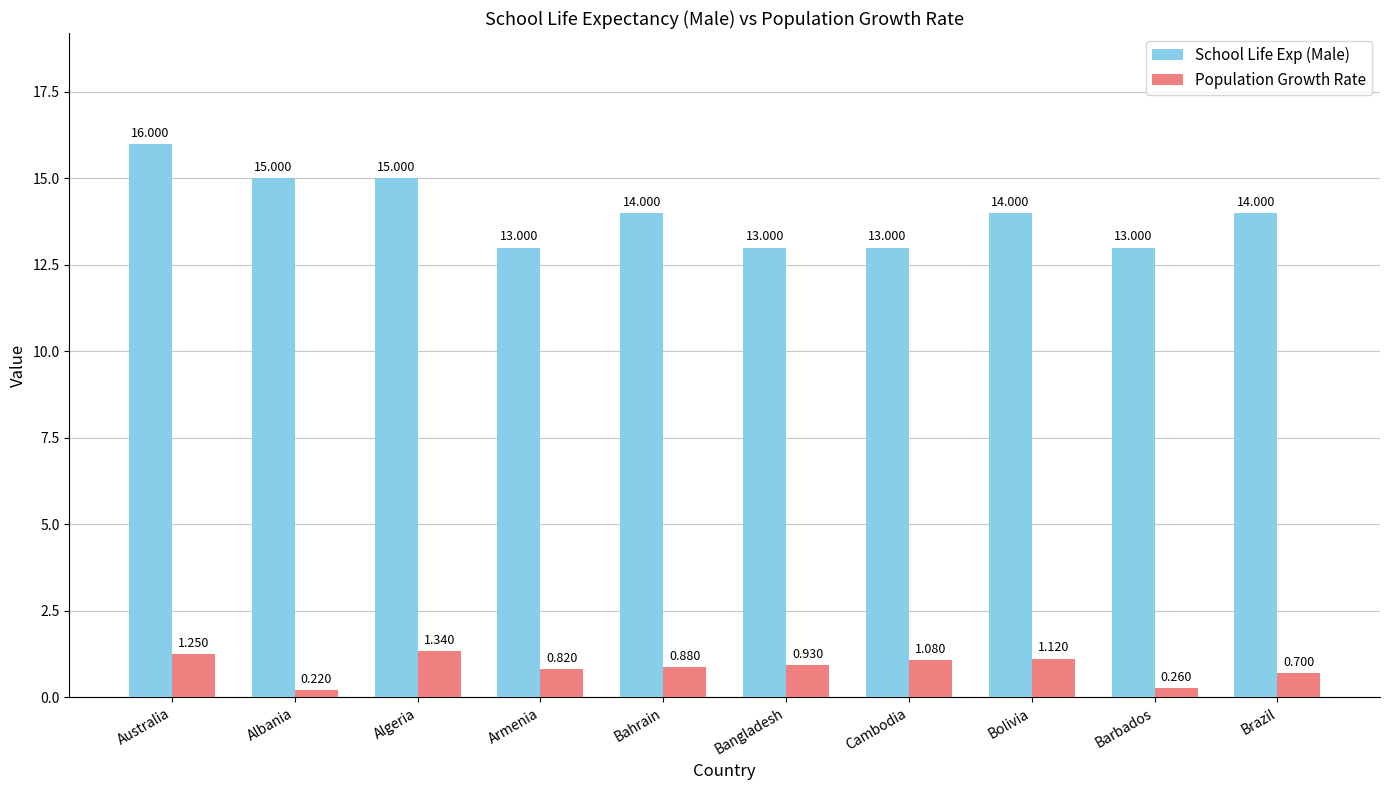

The value of School Life Exp (Male) at Bahrain is 9.0. True or false?

False